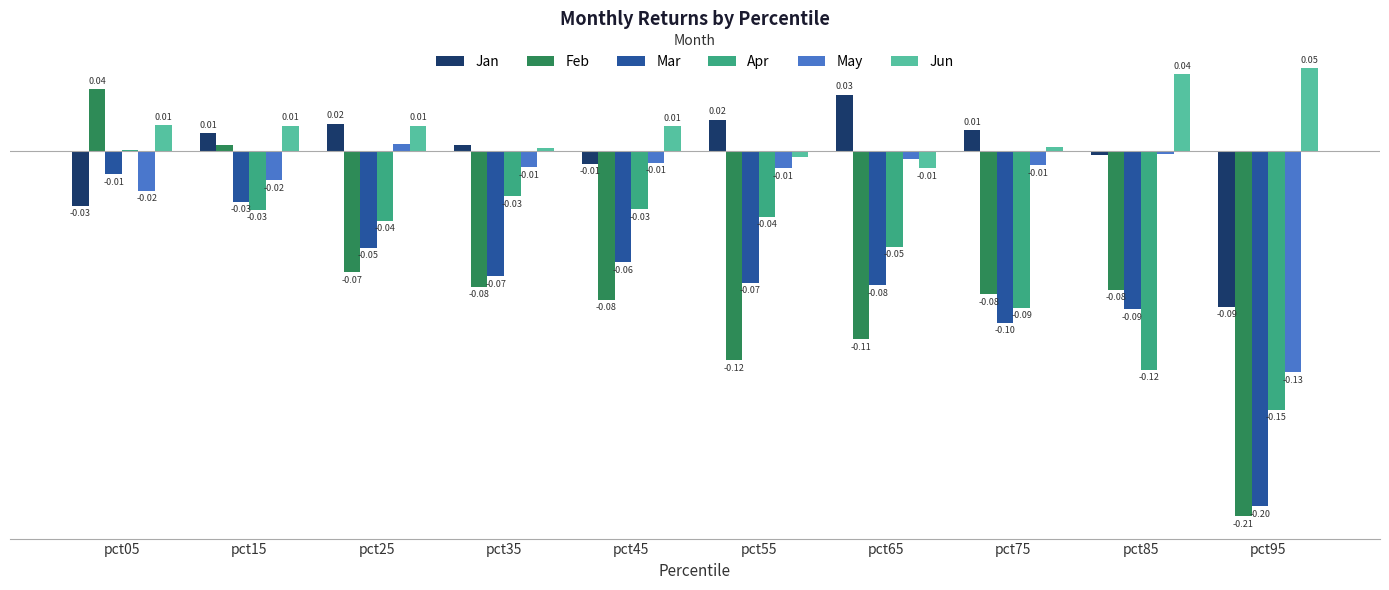

Which series changed the most between pct05 and pct25?

Feb